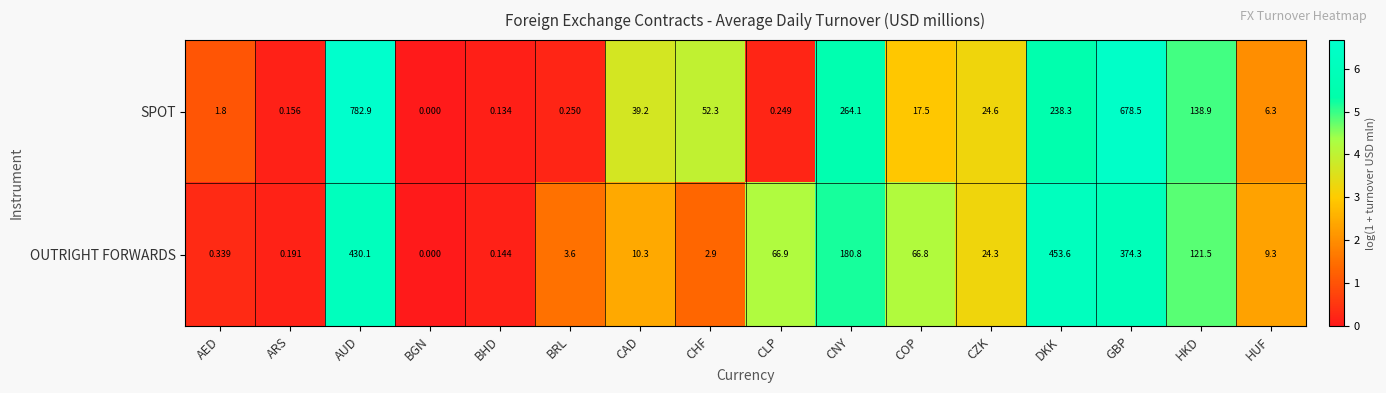

Which series has the largest range (max minus min)?

SPOT